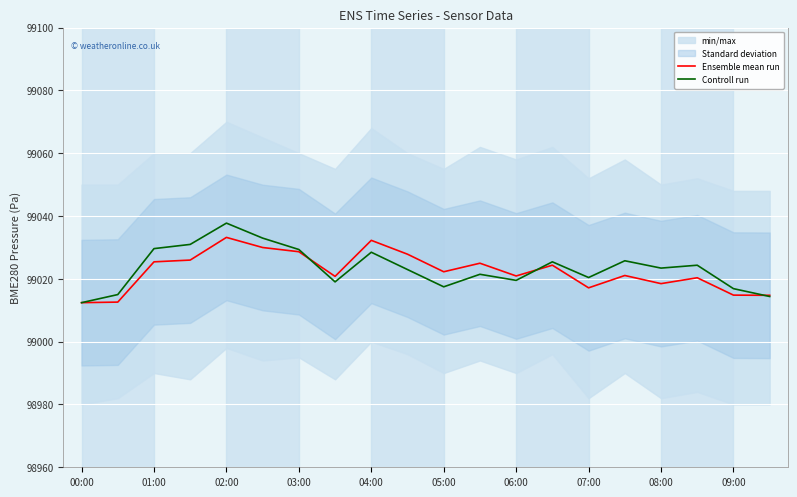

At how many categories does at least one series exceed 99034?

1